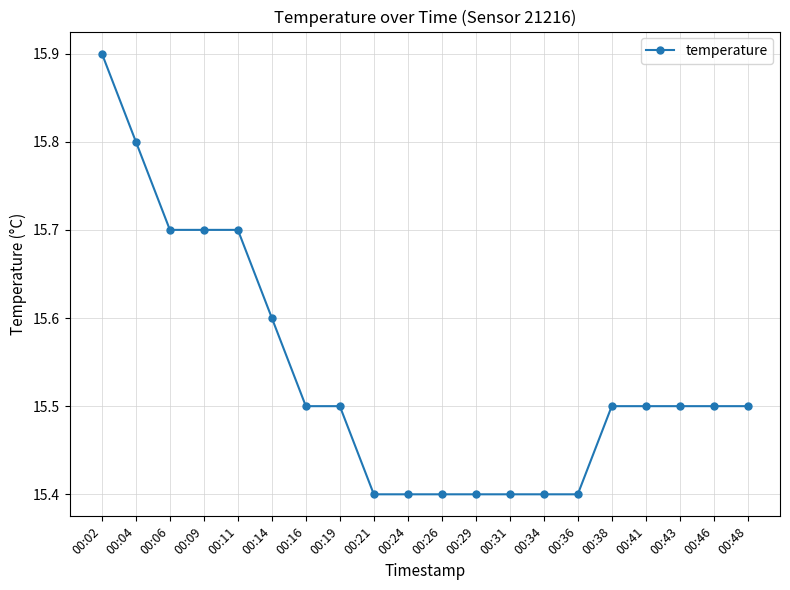

What is the value of the 16th point from the left?

15.5